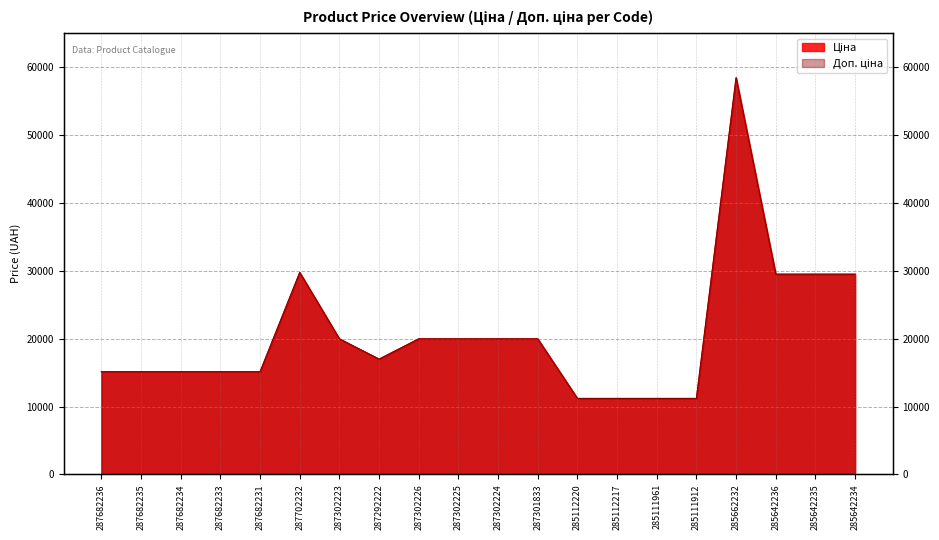

At how many categories does at least one series exceed 57517?

1